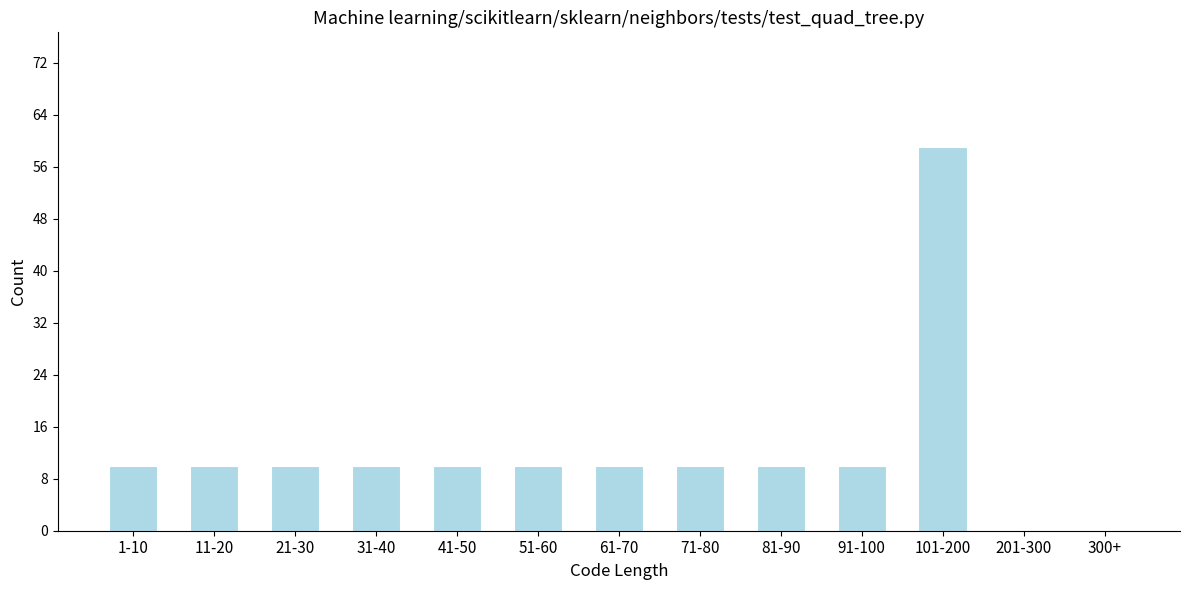

Reading left to right, what are all the values shown in this chart?

1-10=10	11-20=10	21-30=10	31-40=10	41-50=10	51-60=10	61-70=10	71-80=10	81-90=10	91-100=10	101-200=59	201-300=0	300+=0